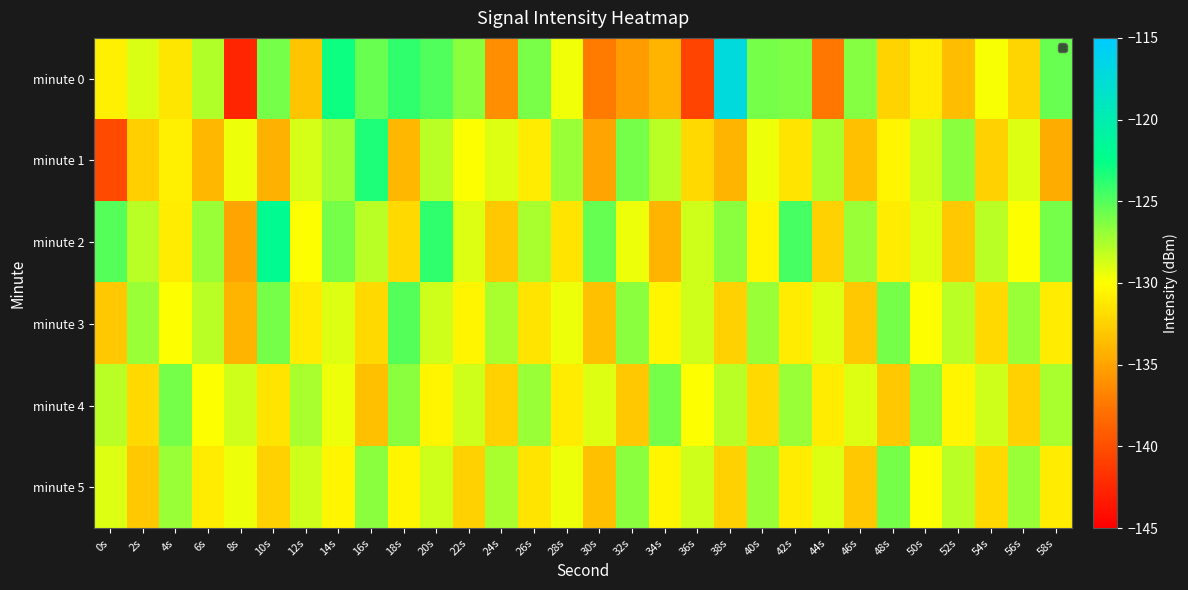

Reading right to left, transcribe all the data shown in this chart.

minute 0: 58s=-125.5	56s=-132.3	54s=-129.8	52s=-133.6	50s=-131.0	48s=-132.4	46s=-126.4	44s=-137.5	42s=-126.2	40s=-125.9	38s=-117.2	36s=-140.7	34s=-134.0	32s=-135.3	30s=-137.3	28s=-129.6	26s=-126.1	24s=-136.2	22s=-126.6	20s=-124.9	18s=-124.0	16s=-125.6	14s=-122.9	12s=-133.3	10s=-125.9	8s=-142.6	6s=-127.7	4s=-131.3	2s=-128.9	0s=-130.9
minute 1: 58s=-134.5	56s=-129.0	54s=-132.5	52s=-126.5	50s=-128.5	48s=-130.5	46s=-133.5	44s=-127.5	42s=-131.5	40s=-129.5	38s=-134.0	36s=-132.0	34s=-128.0	32s=-126.0	30s=-135.0	28s=-127.0	26s=-131.0	24s=-129.0	22s=-130.0	20s=-128.0	18s=-134.0	16s=-123.3	14s=-127.1	12s=-128.8	10s=-134.3	8s=-129.5	6s=-133.9	4s=-130.8	2s=-132.6	0s=-140.2
minute 2: 58s=-126.0	56s=-130.0	54s=-128.0	52s=-133.0	50s=-129.0	48s=-131.0	46s=-127.0	44s=-132.5	42s=-124.5	40s=-130.5	38s=-126.5	36s=-128.5	34s=-134.0	32s=-129.5	30s=-125.5	28s=-131.5	26s=-127.5	24s=-133.0	22s=-129.0	20s=-124.0	18s=-132.0	16s=-128.0	14s=-126.0	12s=-130.0	10s=-122.0	8s=-135.0	6s=-127.0	4s=-131.0	2s=-128.0	0s=-125.0
minute 3: 58s=-131.0	56s=-127.0	54s=-132.0	52s=-128.0	50s=-130.0	48s=-126.0	46s=-133.0	44s=-129.0	42s=-131.0	40s=-127.0	38s=-132.5	36s=-128.5	34s=-130.5	32s=-126.5	30s=-133.5	28s=-129.5	26s=-131.5	24s=-127.5	22s=-130.5	20s=-128.5	18s=-125.0	16s=-132.0	14s=-129.0	12s=-131.0	10s=-126.0	8s=-134.0	6s=-128.0	4s=-130.0	2s=-127.0	0s=-133.0
minute 4: 58s=-127.5	56s=-132.5	54s=-128.5	52s=-130.5	50s=-126.5	48s=-133.0	46s=-129.0	44s=-131.0	42s=-127.0	40s=-132.0	38s=-128.0	36s=-130.0	34s=-126.0	32s=-133.0	30s=-129.0	28s=-131.0	26s=-127.0	24s=-132.5	22s=-128.5	20s=-130.5	18s=-126.5	16s=-133.5	14s=-129.5	12s=-127.5	10s=-131.5	8s=-128.5	6s=-130.0	4s=-126.0	2s=-132.0	0s=-128.0
minute 5: 58s=-131.0	56s=-127.0	54s=-132.0	52s=-128.0	50s=-130.0	48s=-126.0	46s=-133.0	44s=-129.0	42s=-131.0	40s=-127.0	38s=-132.5	36s=-128.5	34s=-130.5	32s=-126.5	30s=-133.5	28s=-129.5	26s=-131.5	24s=-127.5	22s=-132.5	20s=-128.5	18s=-130.5	16s=-126.5	14s=-130.5	12s=-128.5	10s=-132.5	8s=-129.5	6s=-131.0	4s=-127.0	2s=-133.0	0s=-129.0